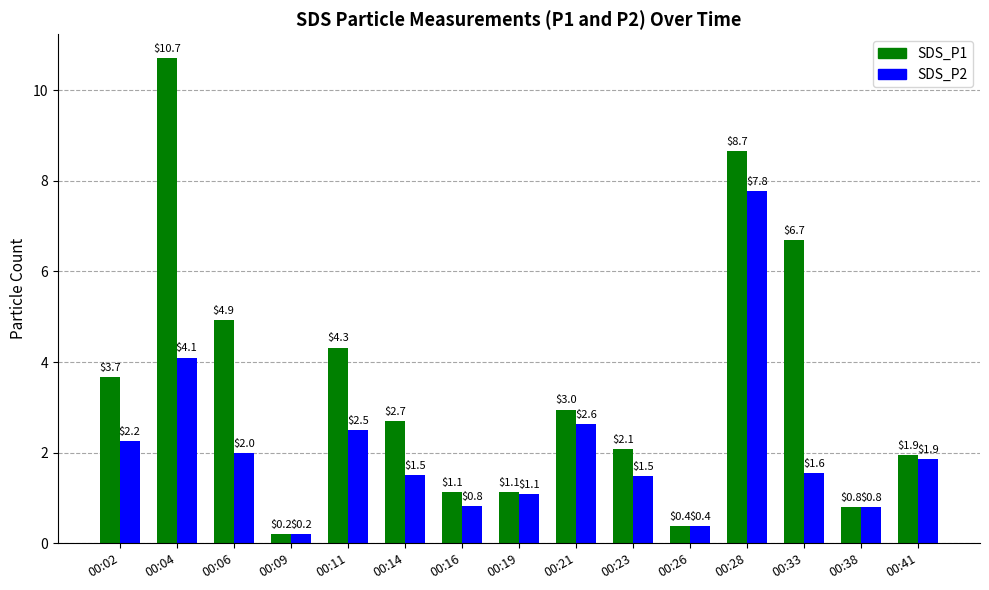

At which category does the chart reach its minimum across all series?

00:09